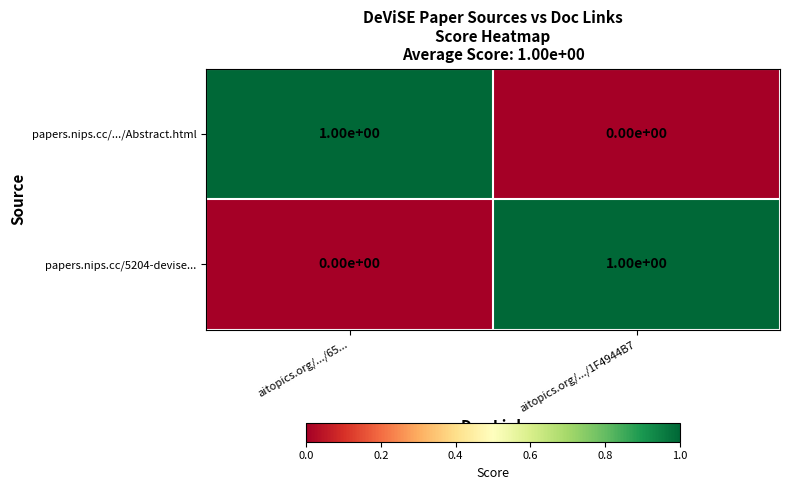

Rank the categories by papers.nips.cc/5204-devise... value from highest to lowest.

aitopics.org/.../1F4944B7, aitopics.org/.../65...